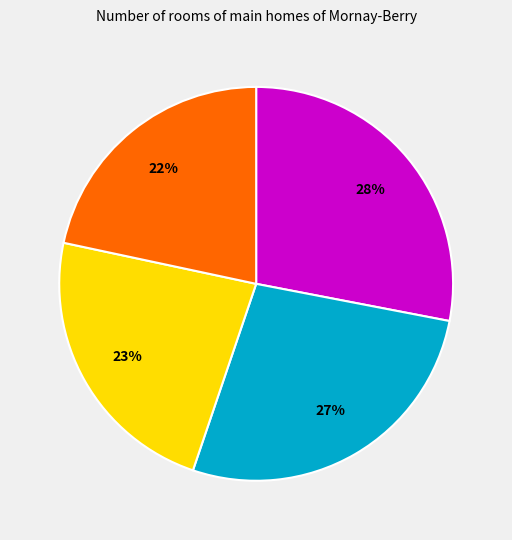

To the nearest percent, what is the difference between the largest and smallest slice percentages?

6%